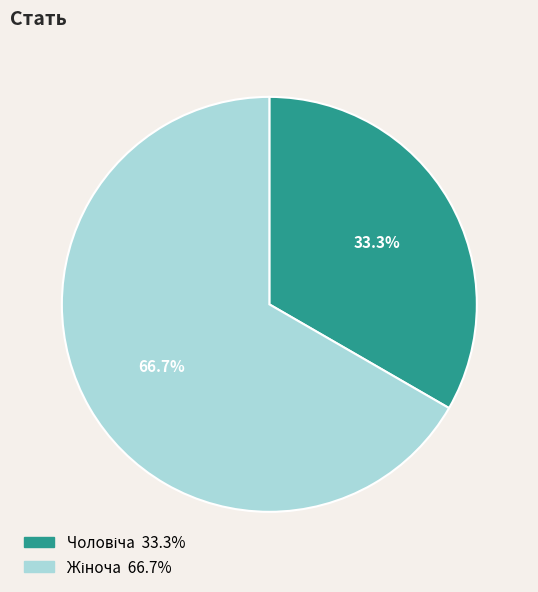

Is there any slice that represents more than half of the pie?

Yes